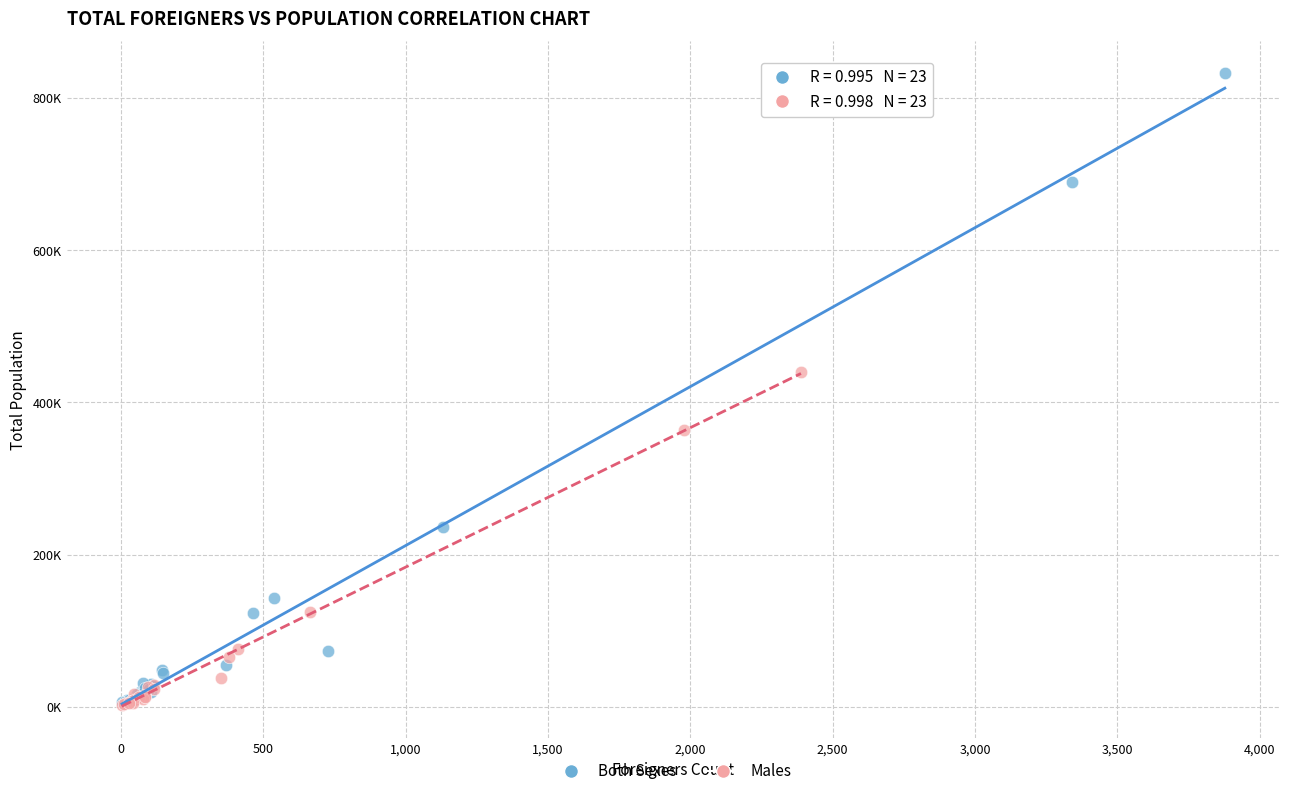

What are all the series names shown in the legend?

Both Sexes, Males